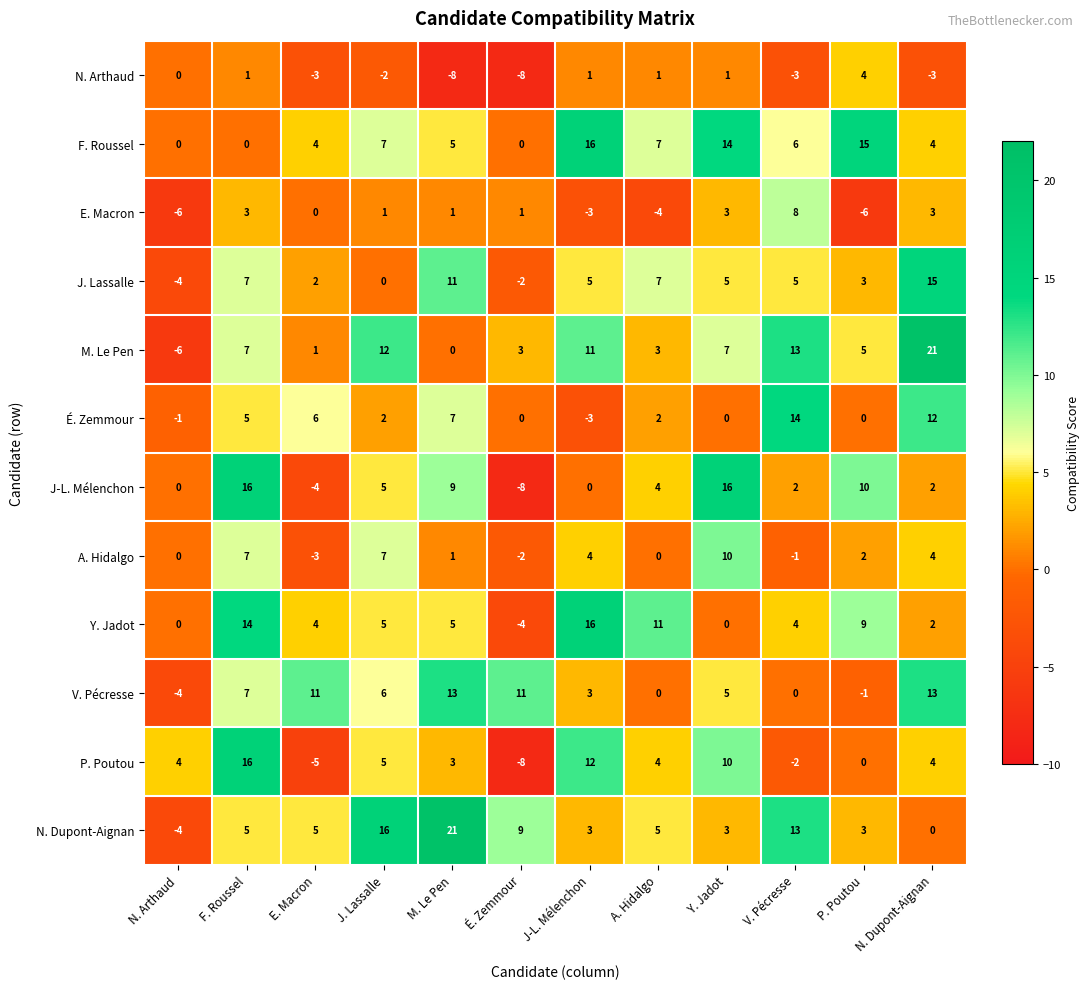

Which category has the highest value in the É. Zemmour series?

V. Pécresse